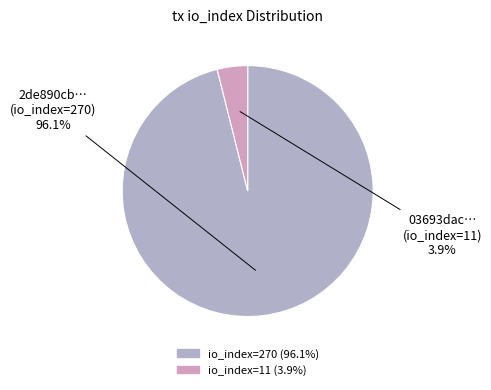

Is there a majority slice in this chart?

Yes